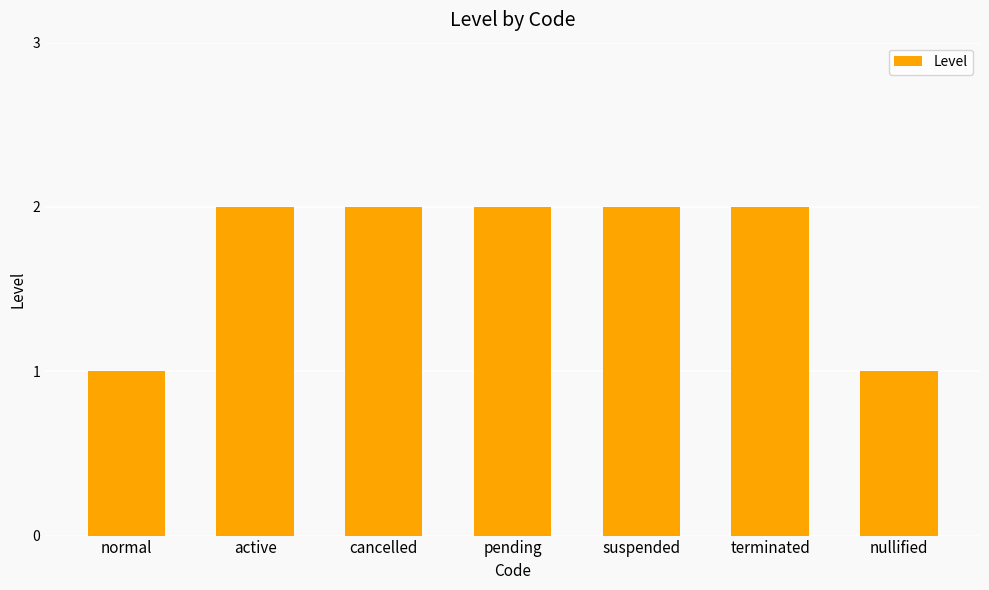

The value at terminated is 2. True or false?

True